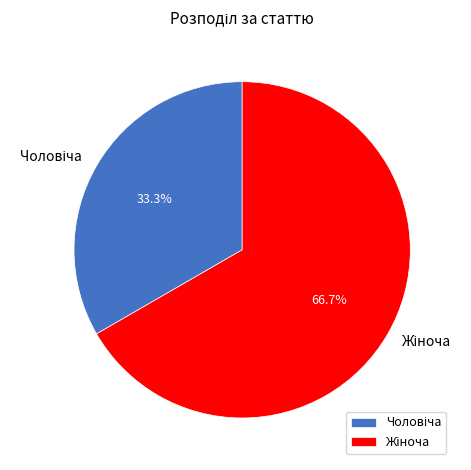

Is there any slice that represents more than half of the pie?

Yes